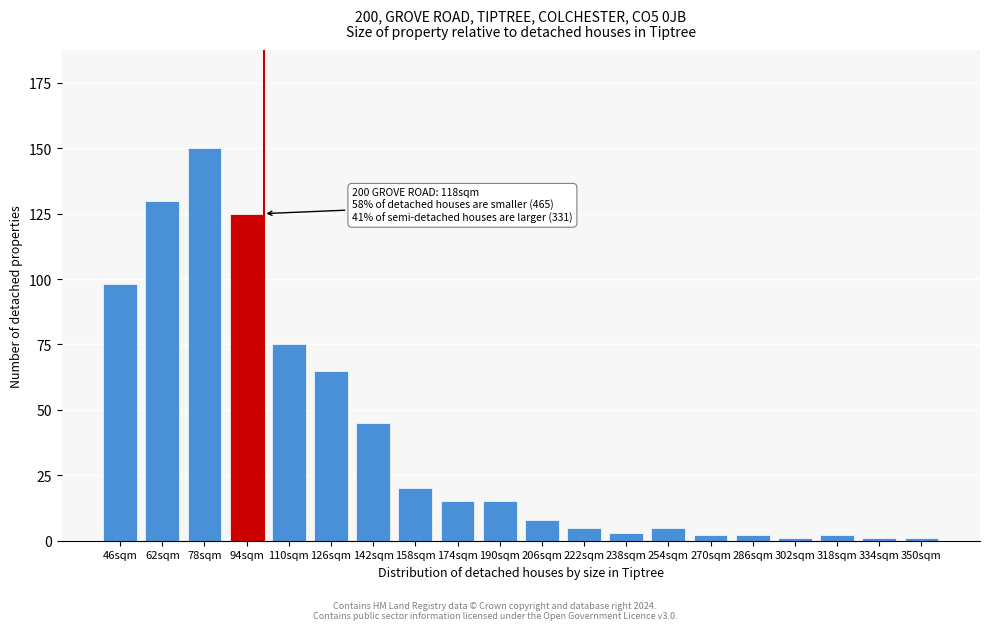

Reading right to left, extract all data points from this chart.

350sqm=1	334sqm=1	318sqm=2	302sqm=1	286sqm=2	270sqm=2	254sqm=5	238sqm=3	222sqm=5	206sqm=8	190sqm=15	174sqm=15	158sqm=20	142sqm=45	126sqm=65	110sqm=75	94sqm=125	78sqm=150	62sqm=130	46sqm=98